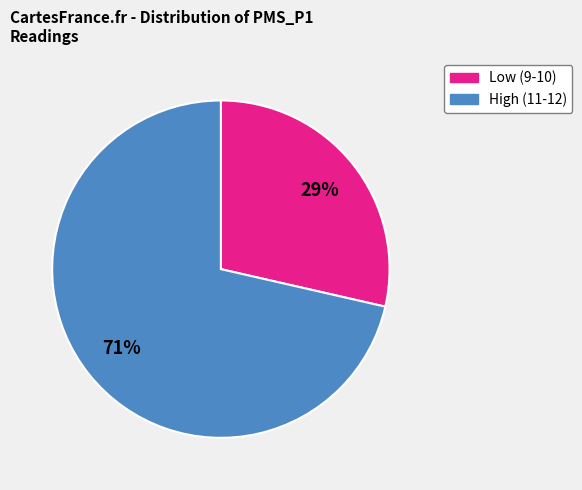

Is there a majority slice in this chart?

Yes